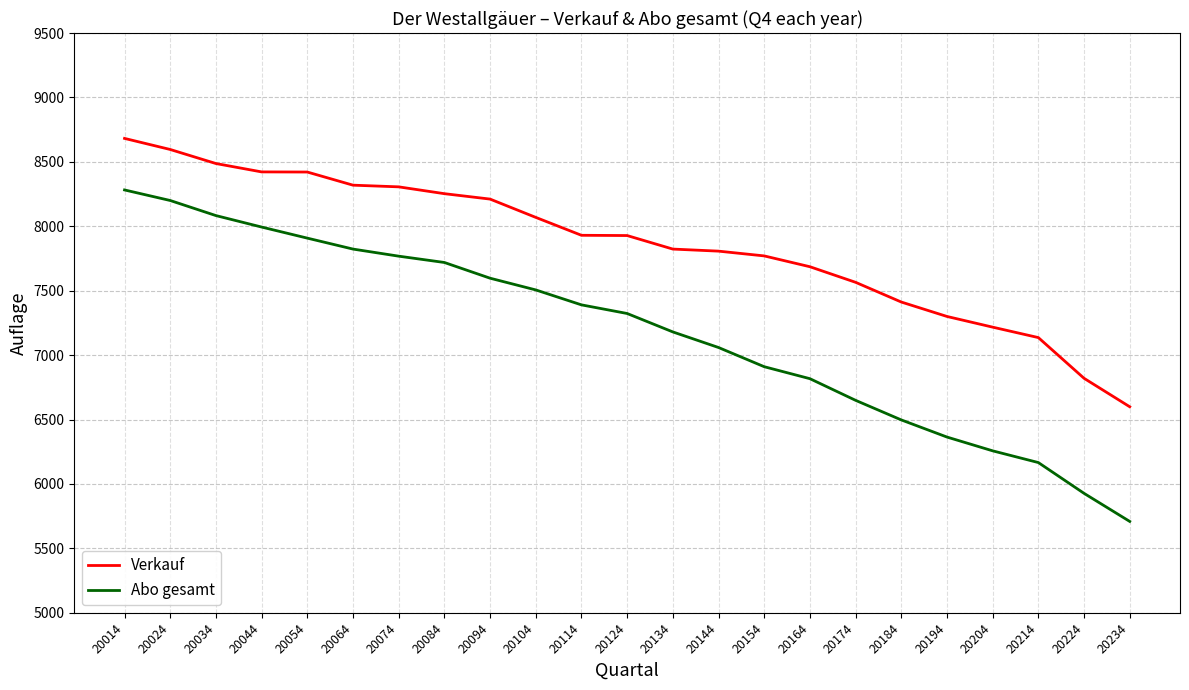

Rank the series by their average value, from highest to lowest.

Verkauf, Abo gesamt